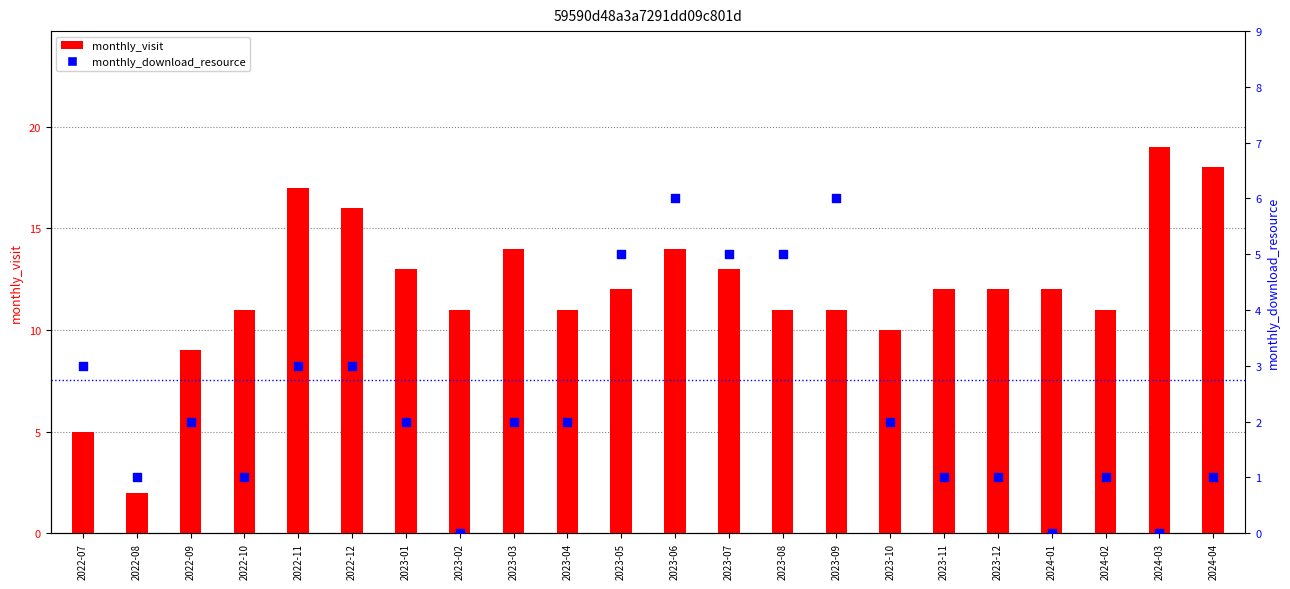

Which series reaches the maximum Y coordinate?

monthly_visit